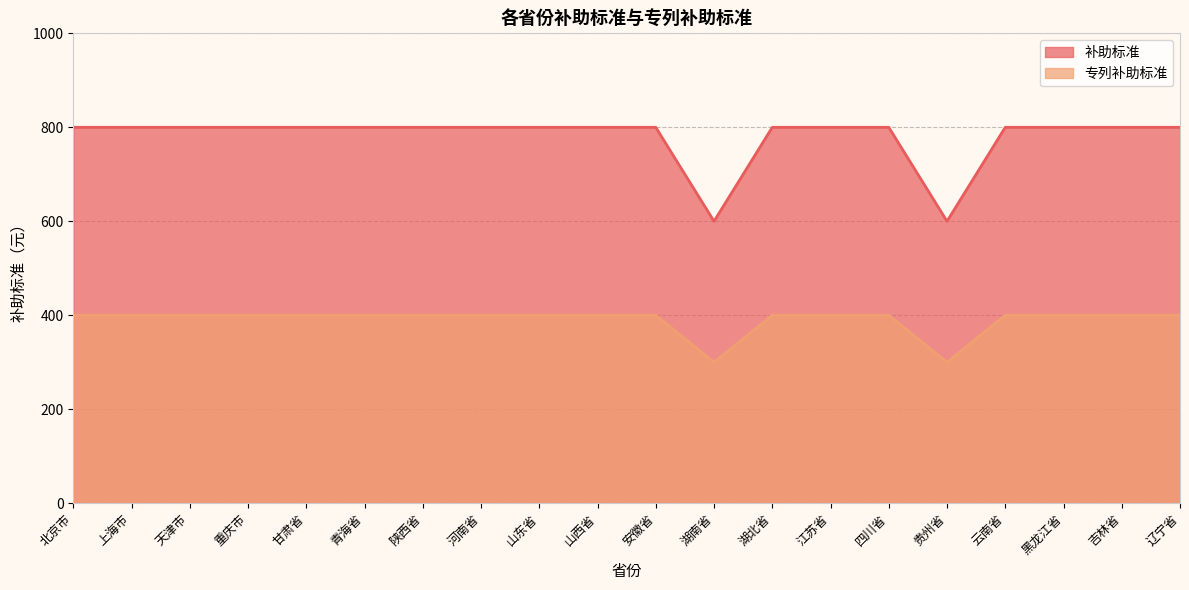

True or false: 补助标准 and 专列补助标准 cross at least once.

False